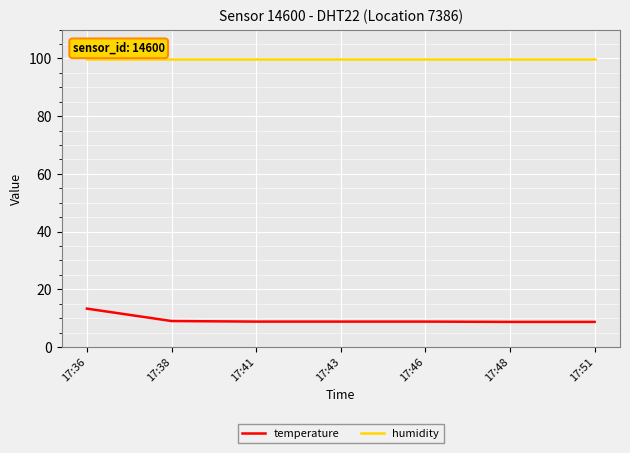

Does the chart display data point markers on the line(s)?

No